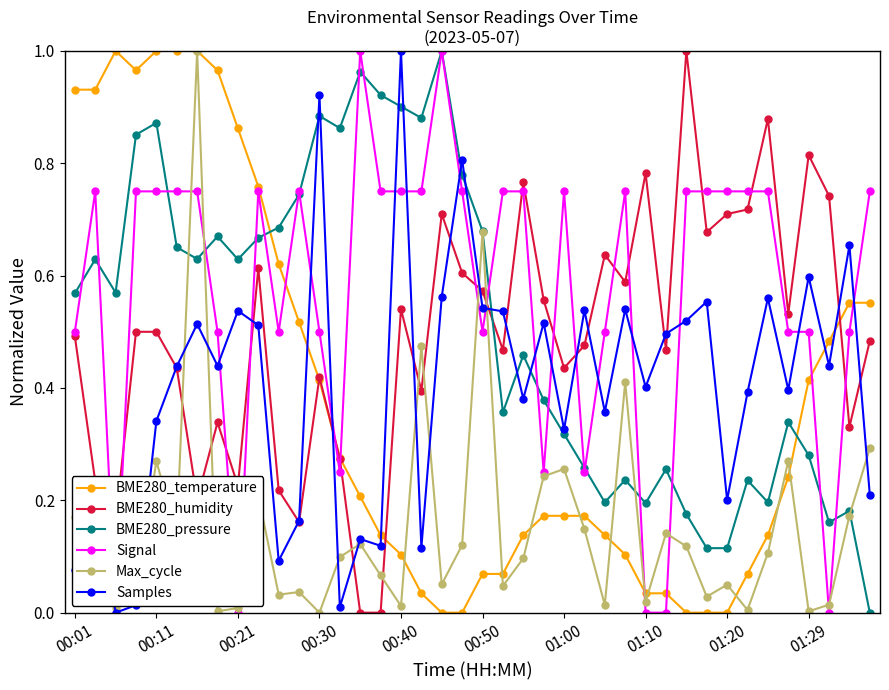

True or false: Samples has more than 1 points higher than both neighbors.

True